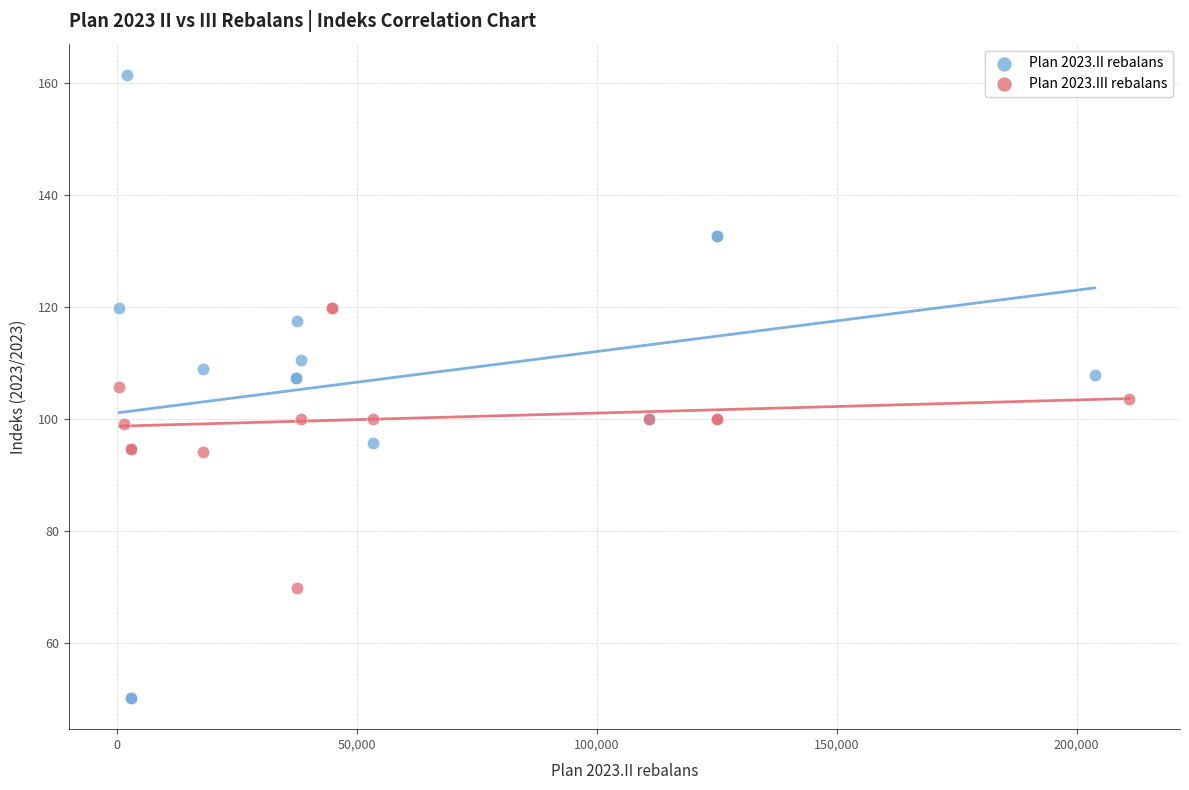

Which series has the widest spread of Y values?

Plan 2023.II rebalans